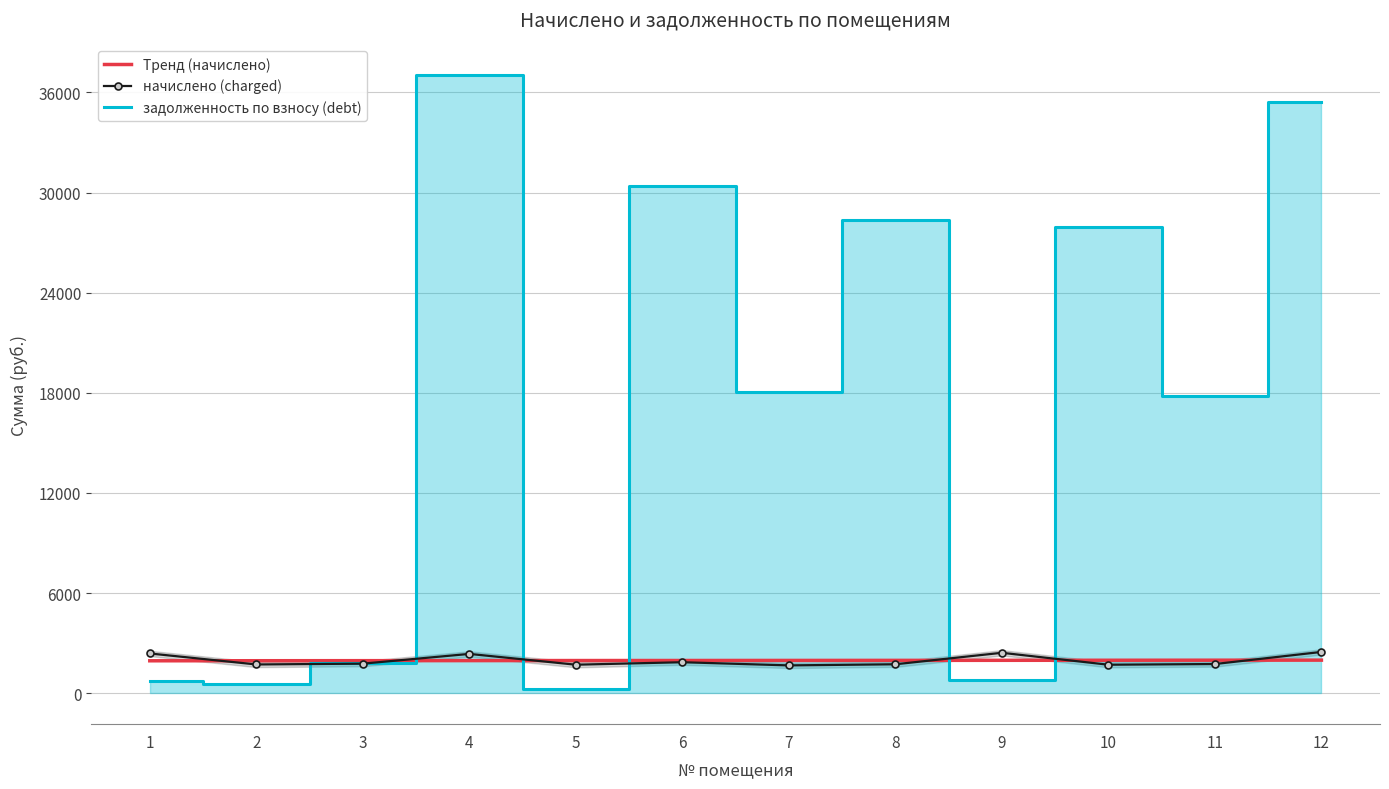

Rank the series by their maximum value, from highest to lowest.

задолженность по взносу (debt), начислено (charged), Тренд (начислено)